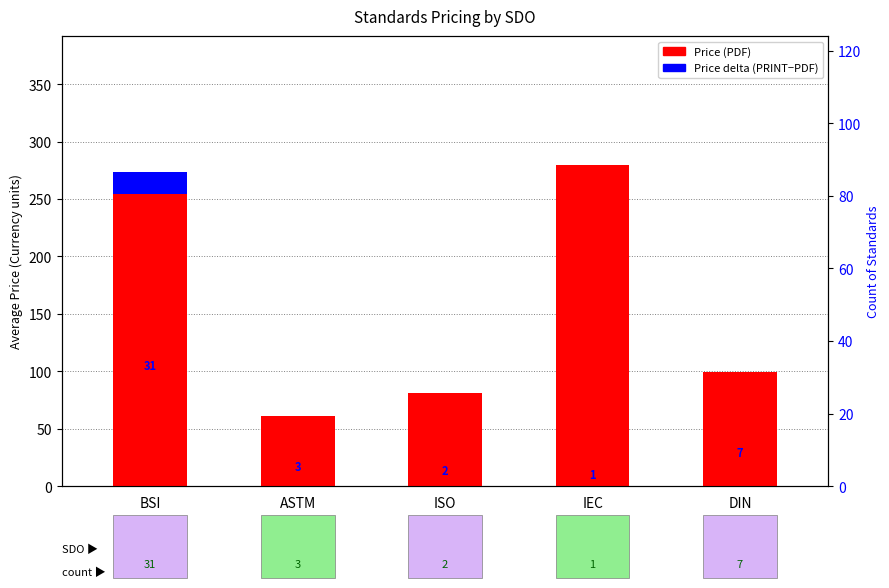

What is the maximum value shown in the chart?

280.0